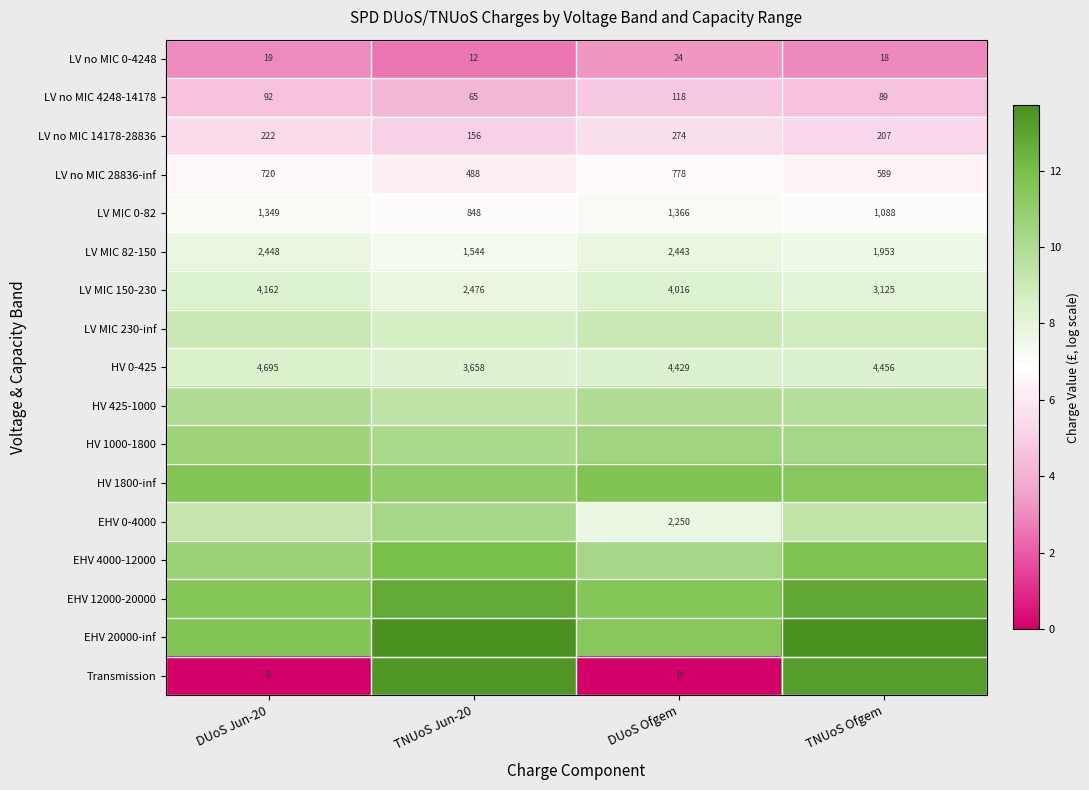

Is the value of LV MIC 82-150 at TNUoS Ofgem greater than the value of LV no MIC 14178-28836 at DUoS Ofgem?

Yes